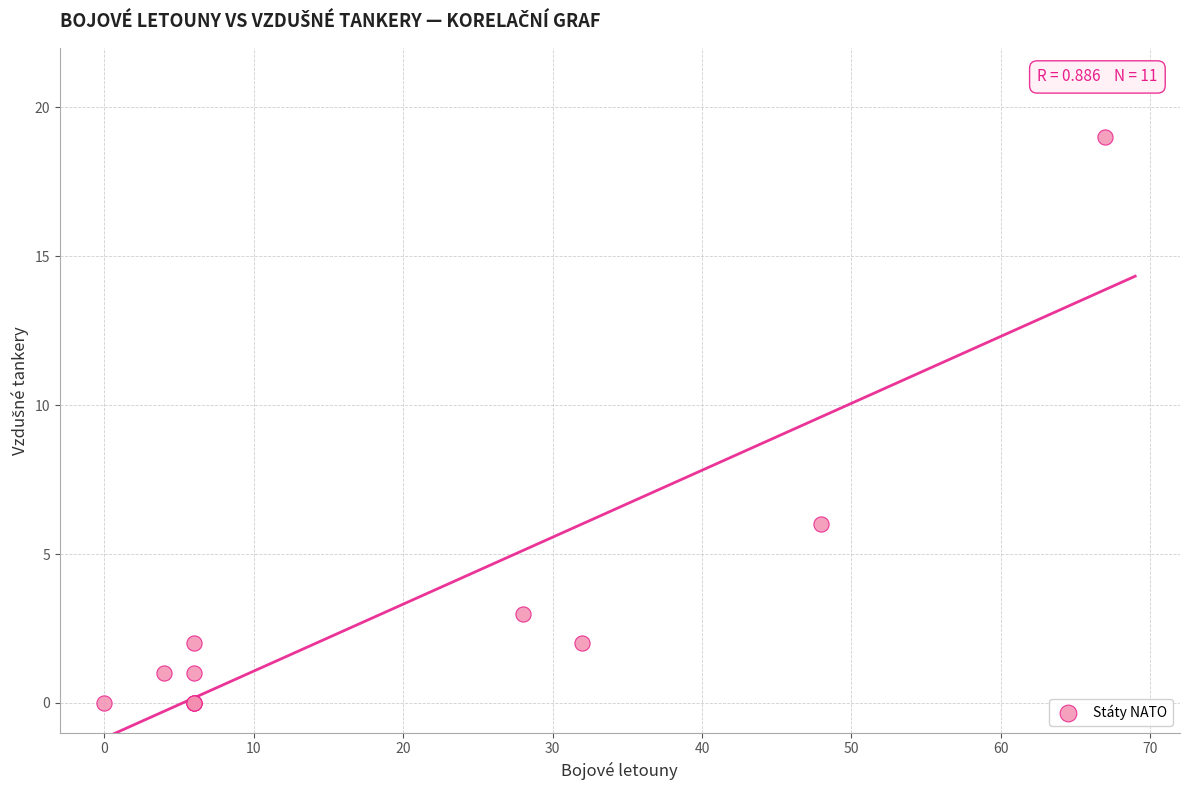

What Y value in the scatter plot is closest to 9?

6